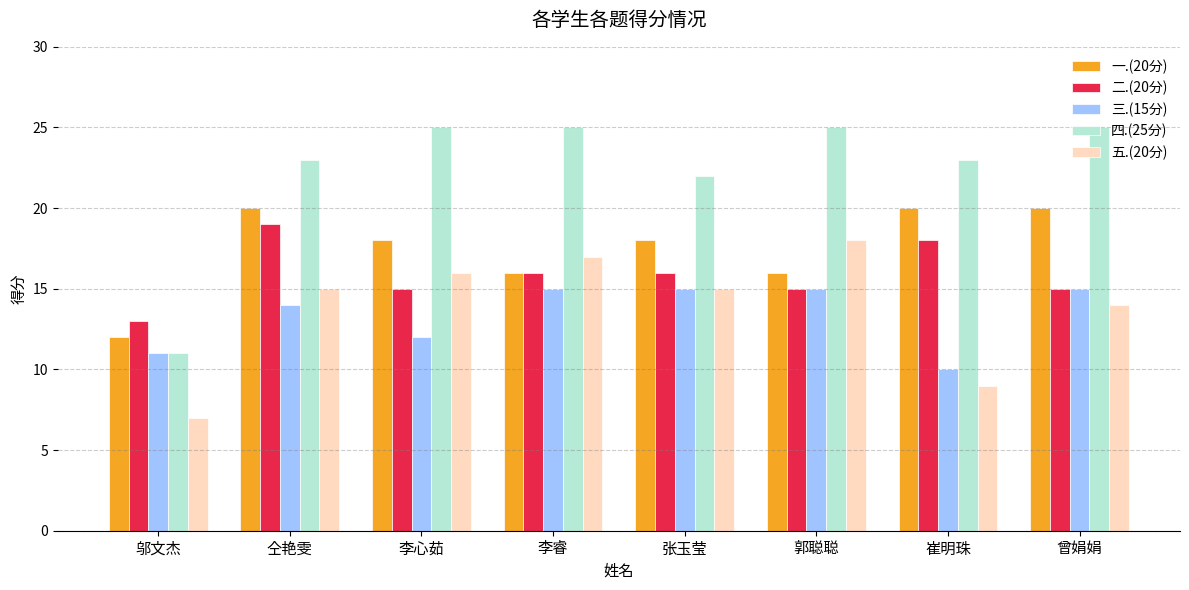

What is the label of the 1st bar from the right?

曾娟娟